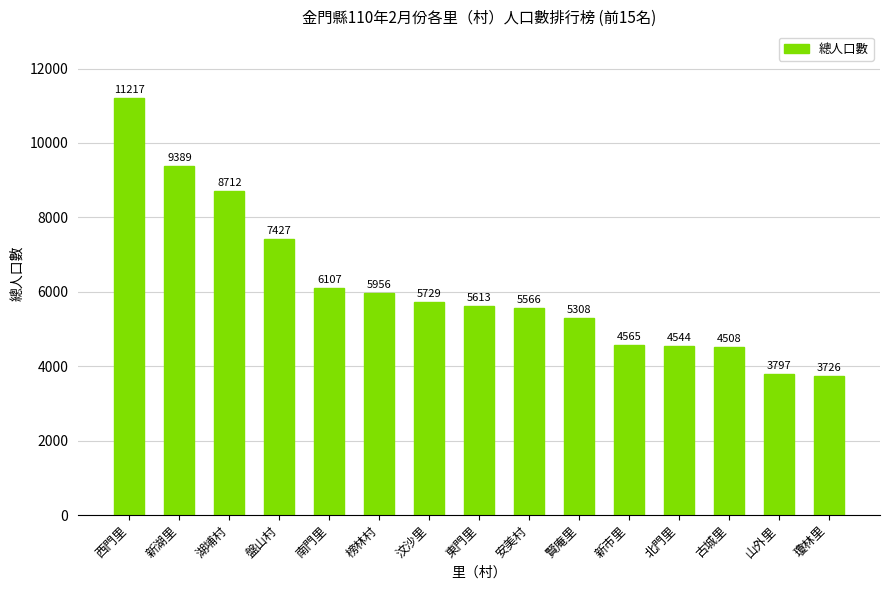

Are the bars grouped side by side (vs. stacked)?

No